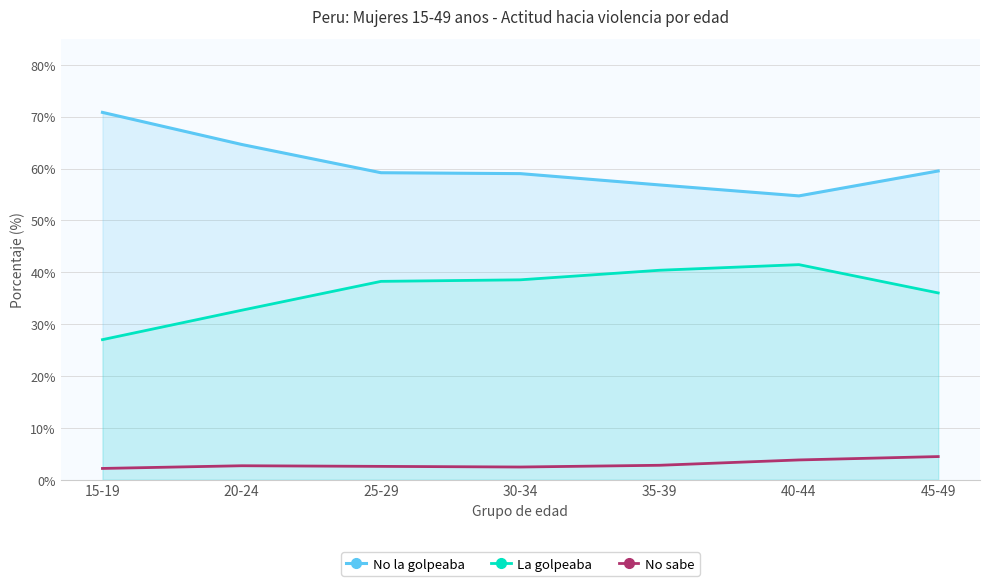

Which category has the highest value in the No sabe series?

45-49